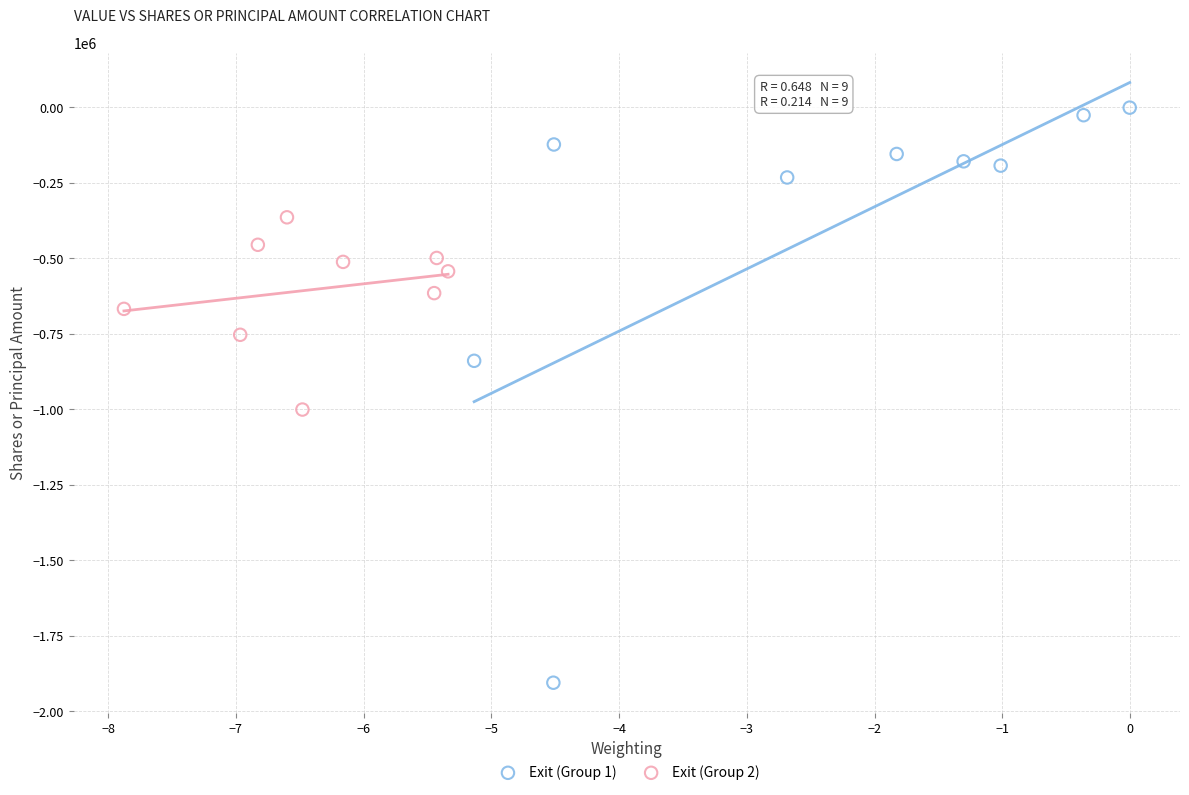

Which series contains the highest Y value?

Exit (Group 1)